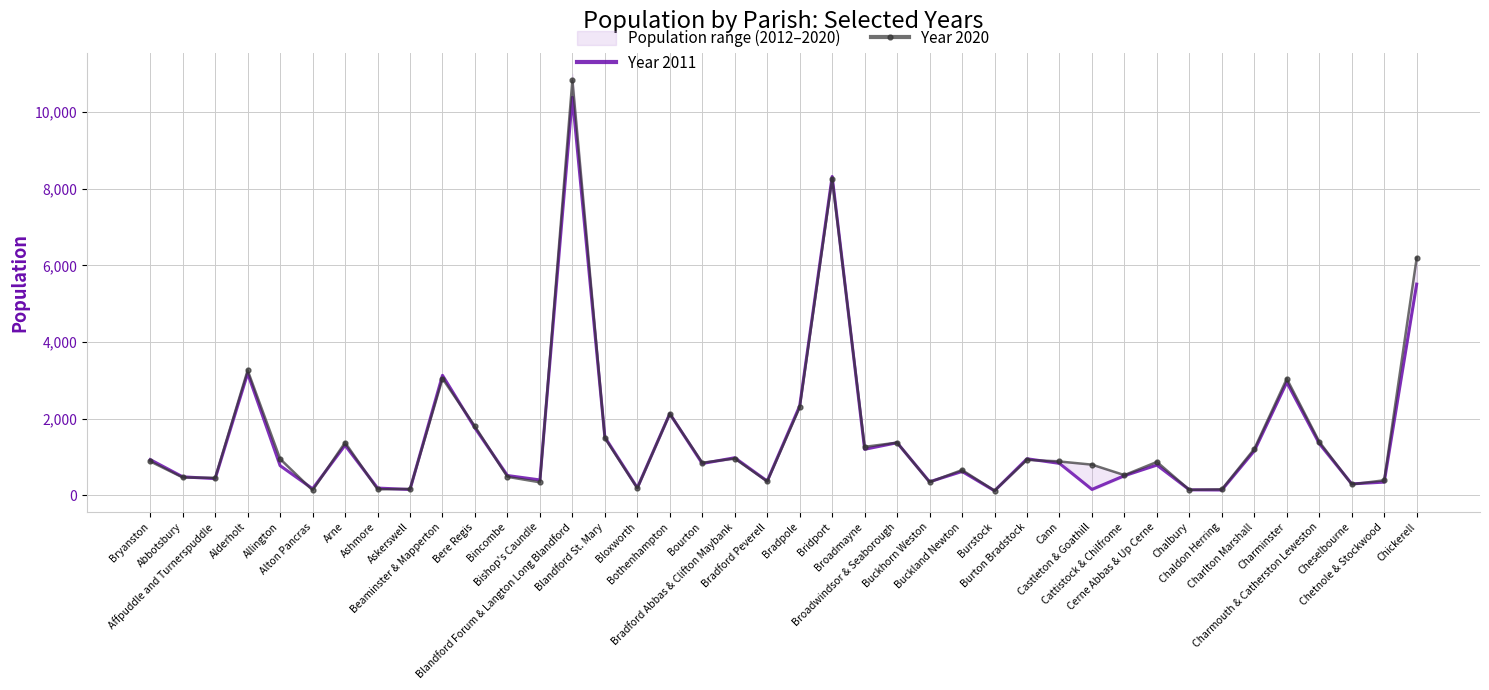

Which category has the lowest value in the Year 2011 series?

Burstock